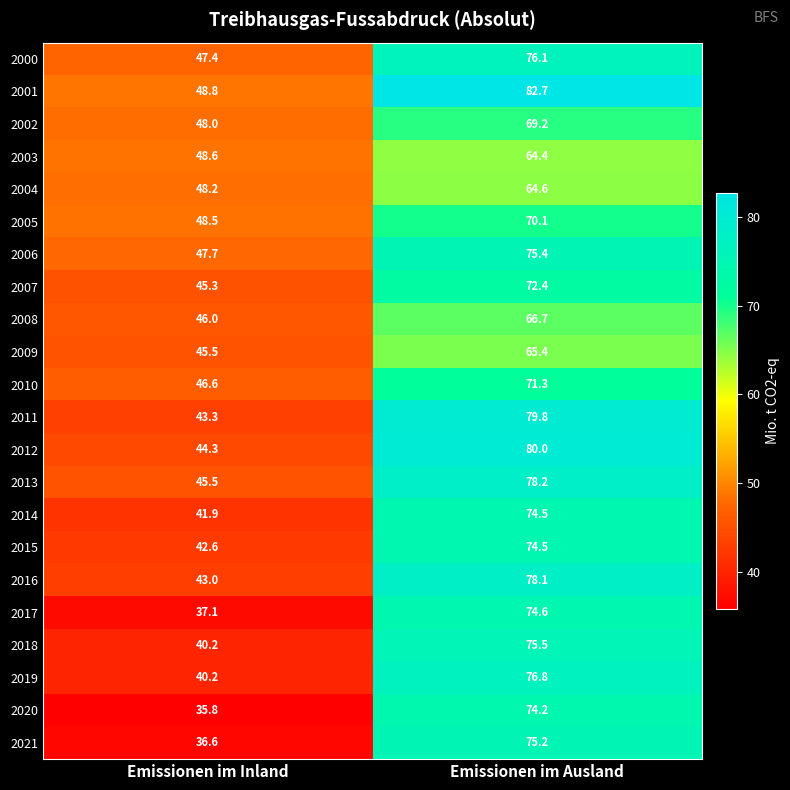

Which series changed the most between Emissionen im Inland and Emissionen im Ausland?

2021